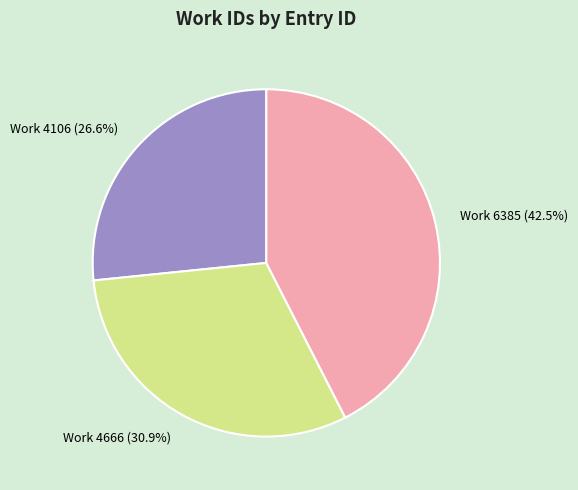

How many segments does this pie chart have?

3